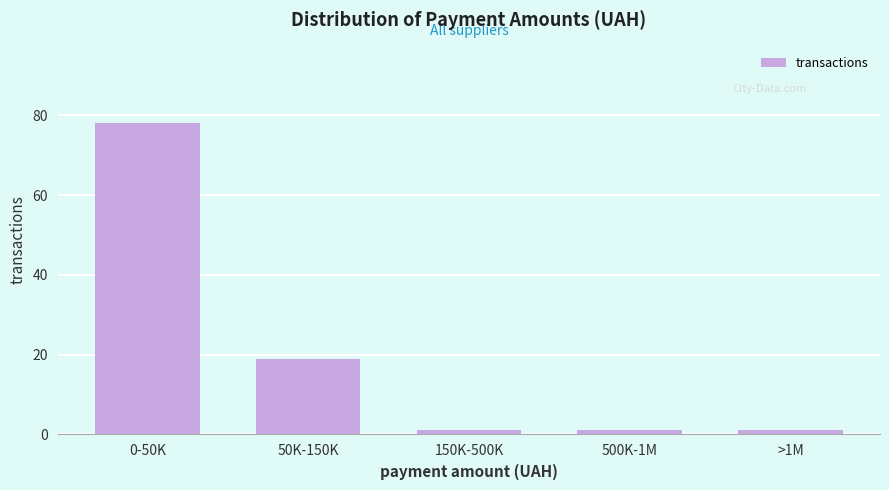

Reading left to right, what are all the values shown in this chart?

78	19	1	1	1